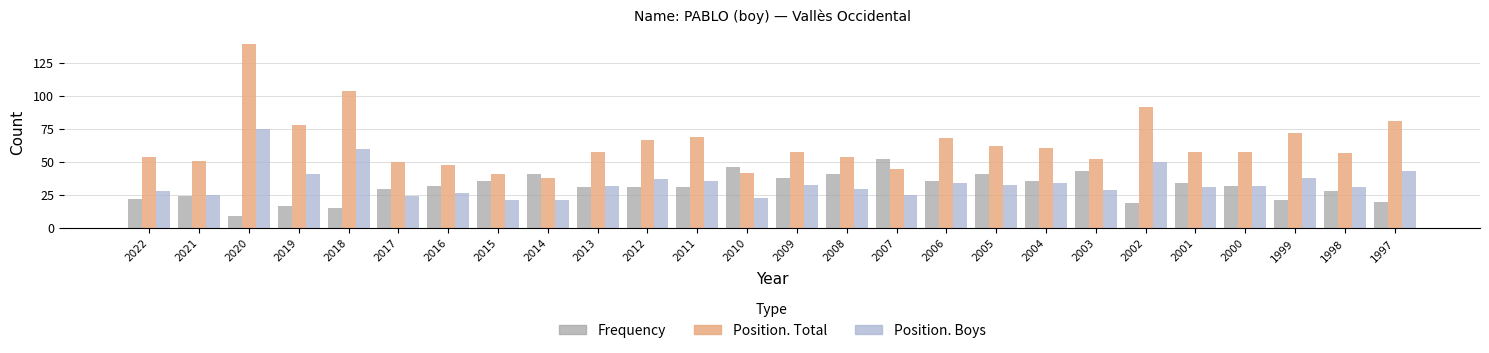

What is the value of the Position. Boys bar at the 26th from the left?

43